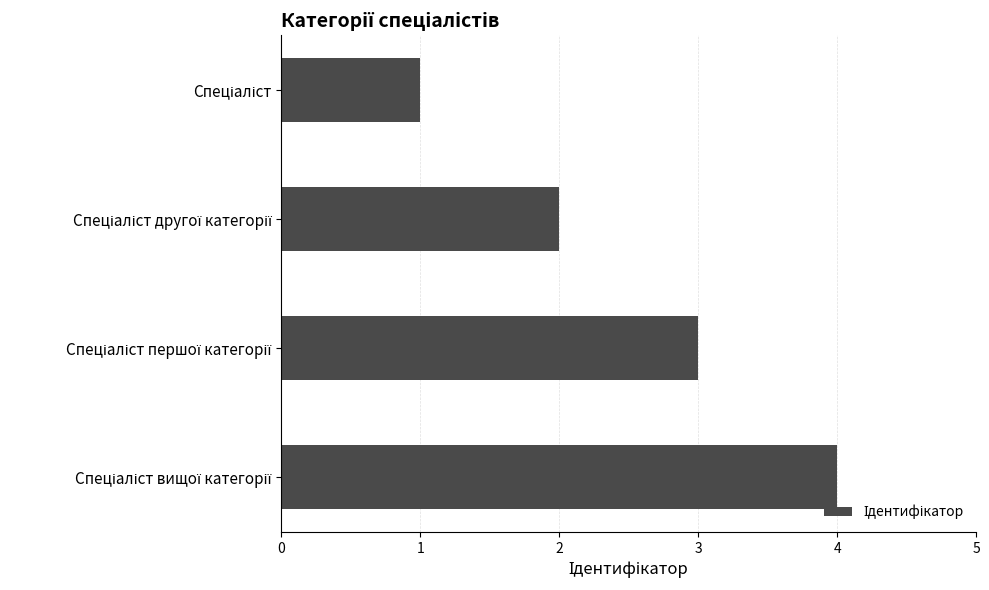

What is the smallest value displayed?

1